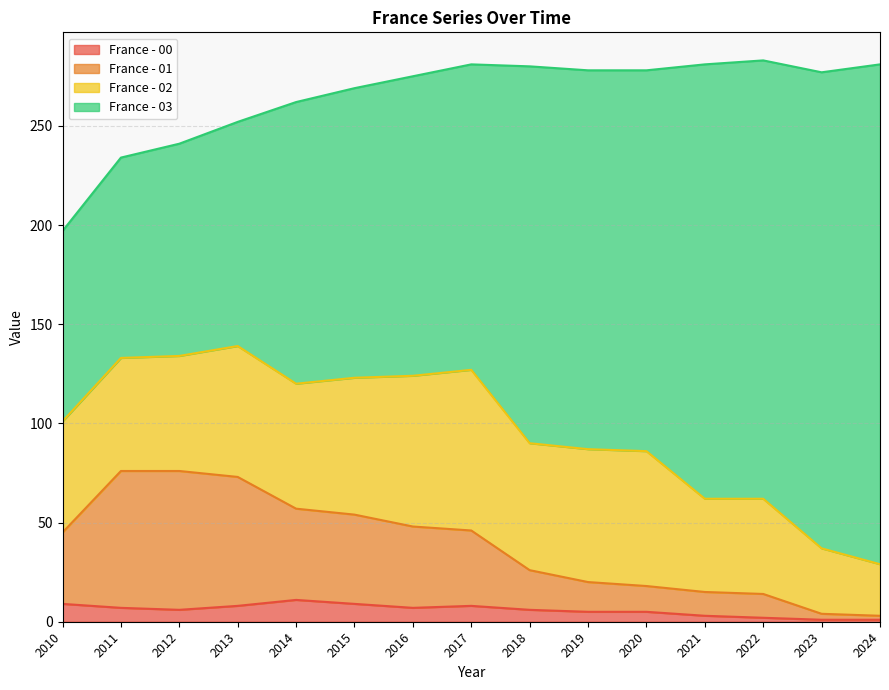

The France - 00 series shows 8 at 2017. True or false?

True